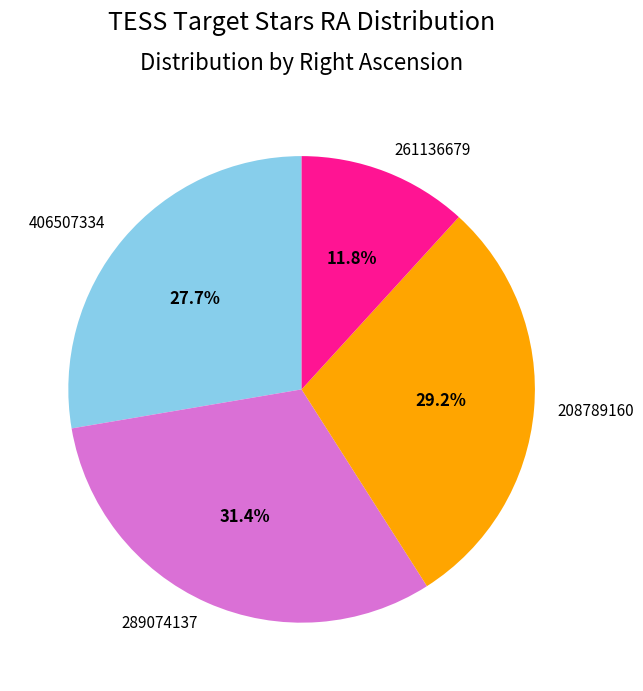

Does 406507334 represent more than half of the total?

No